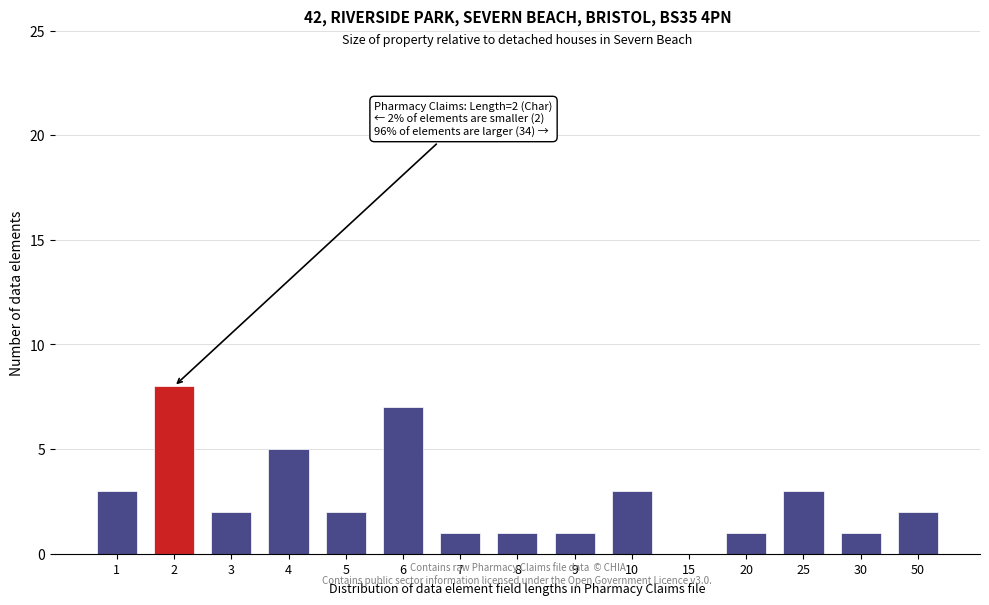

Reading right to left, list all the values displayed in this chart.

50=2	30=1	25=3	20=1	15=0	10=3	9=1	8=1	7=1	6=7	5=2	4=5	3=2	2=8	1=3